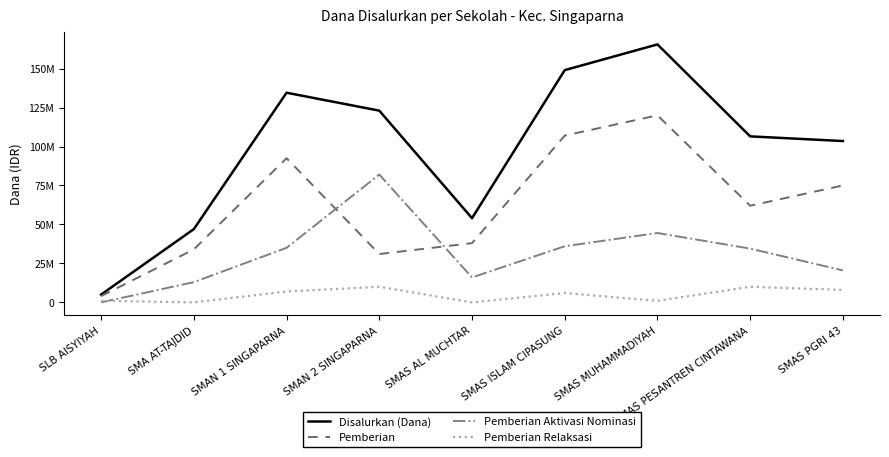

Does the chart have visible grid lines?

No